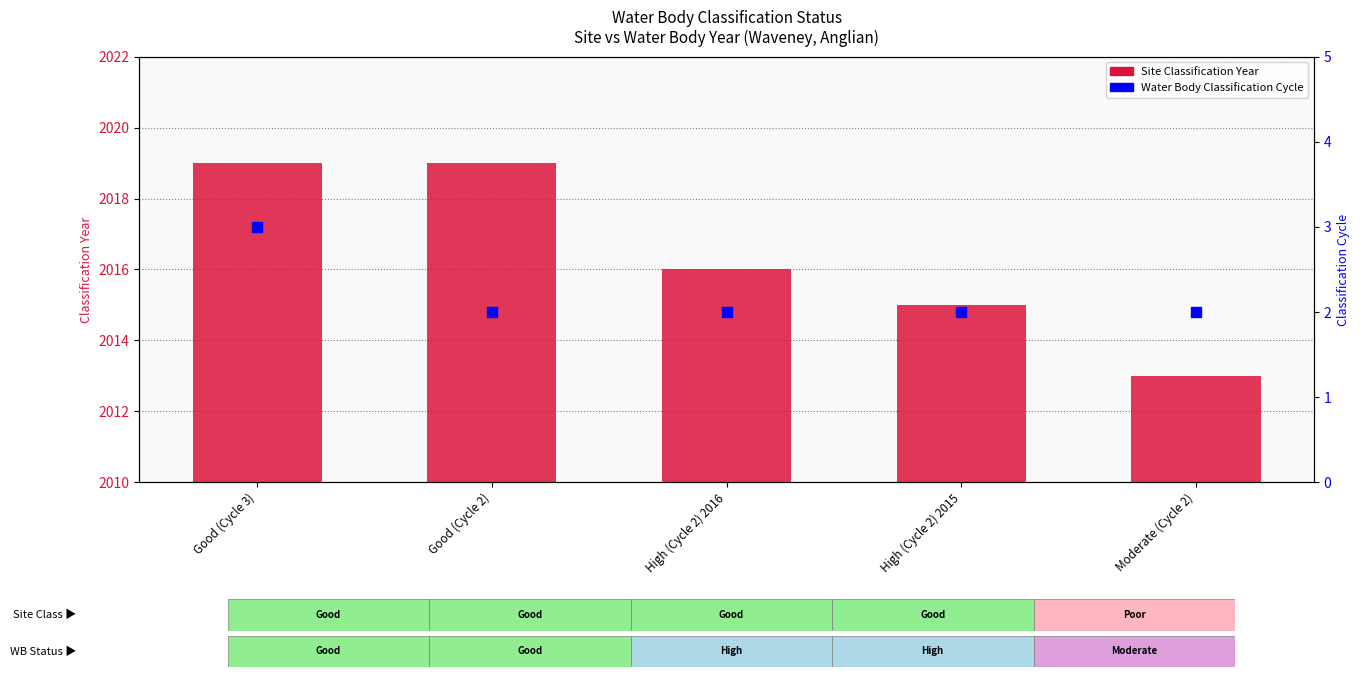

What is the total value across all series at Good (Cycle 3)?

2022